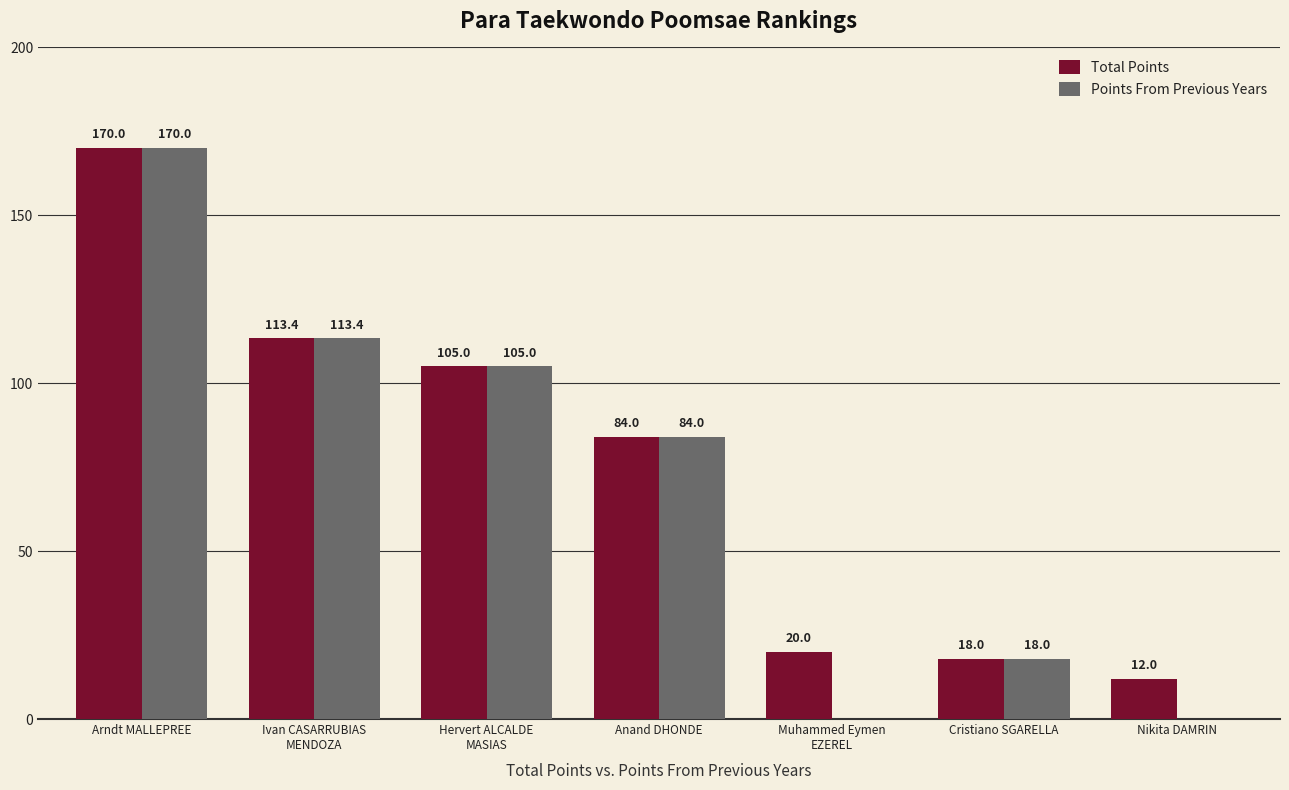

Which series has the largest total across all categories?

Total Points